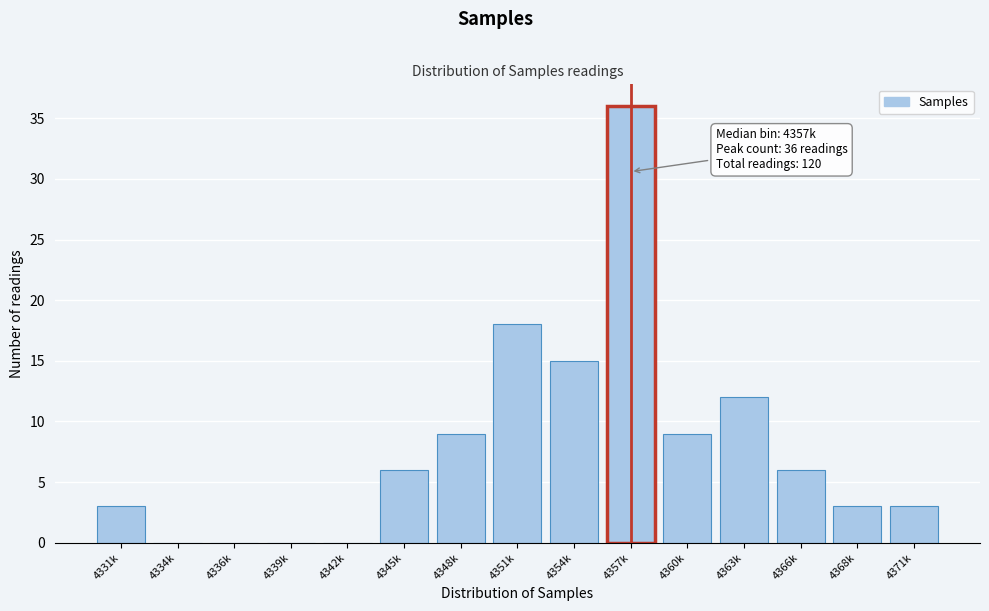

Reading left to right, transcribe all the data shown in this chart.

4331k=3	4334k=0	4336k=0	4339k=0	4342k=0	4345k=6	4348k=9	4351k=18	4354k=15	4357k=36	4360k=9	4363k=12	4366k=6	4368k=3	4371k=3